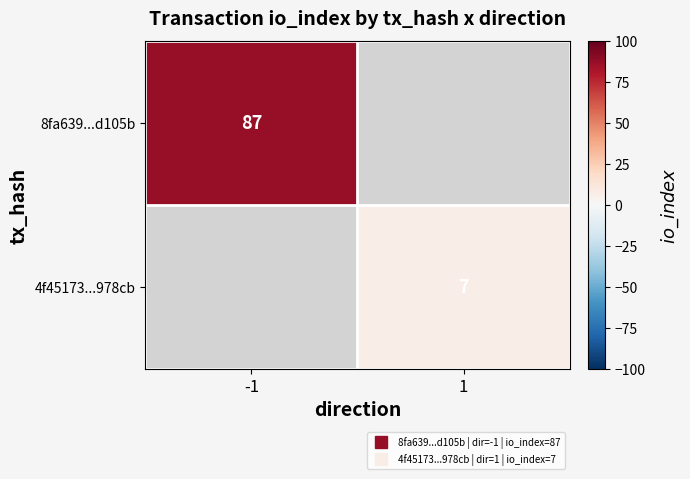

Count the number of categories in the chart.

2